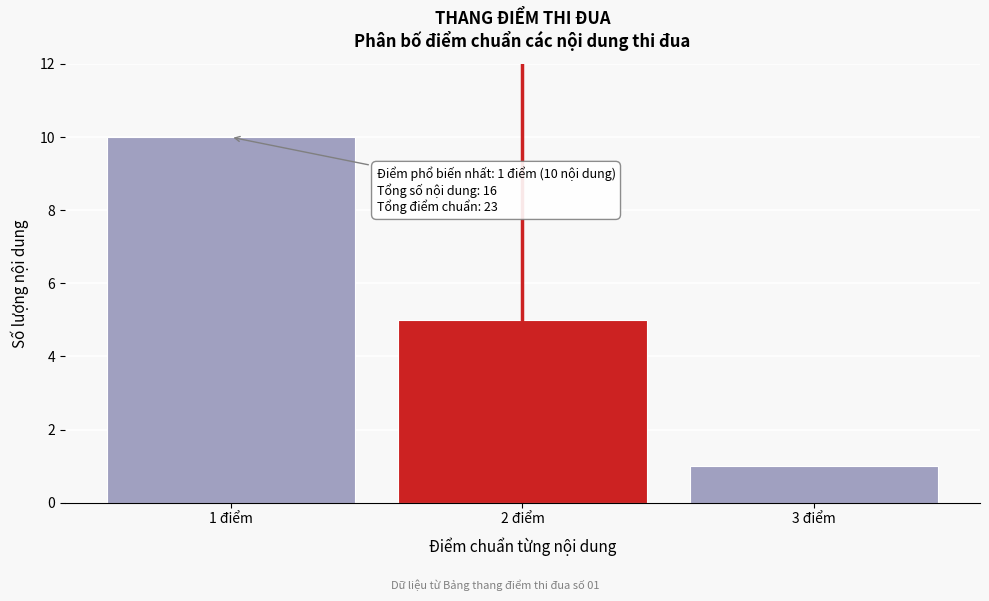

Reading left to right, transcribe all the data shown in this chart.

10	5	1